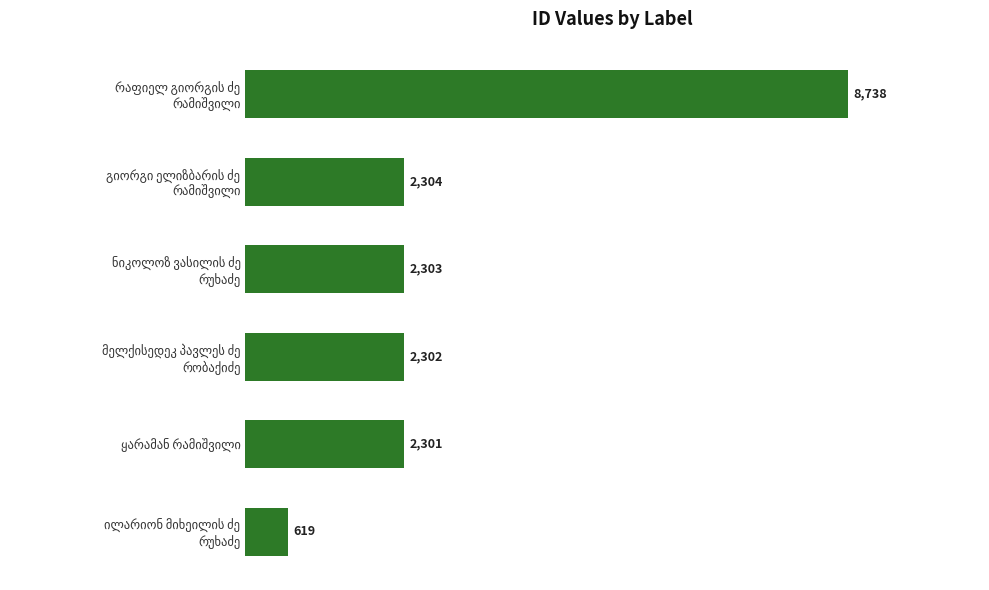

What is the maximum value shown in the chart?

8738